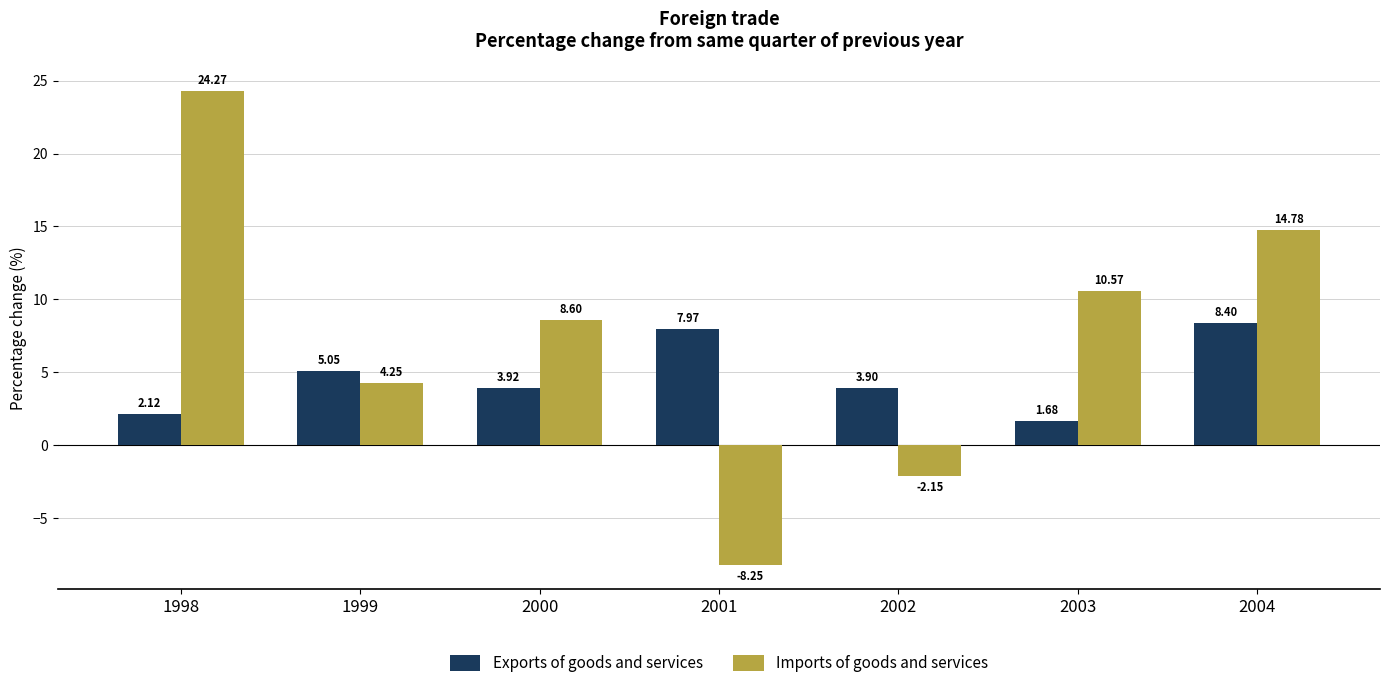

True or false: Exports of goods and services has a value of 3.9 at 2002.

True